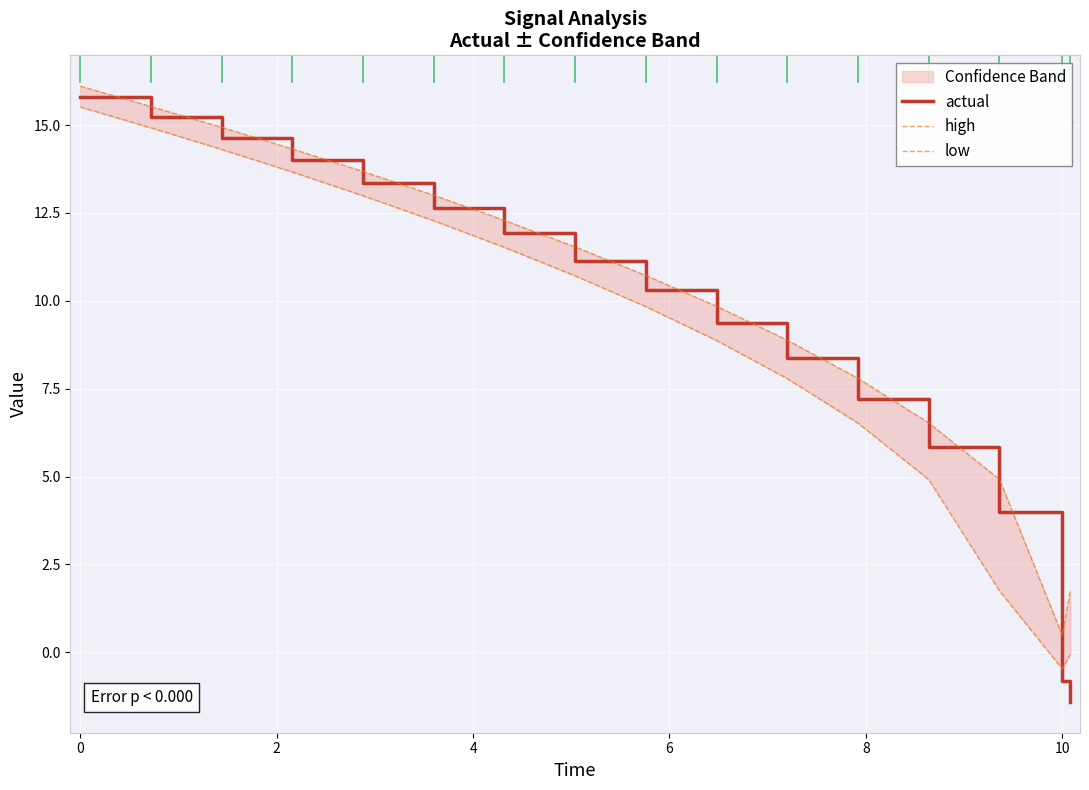

What is the highest value of the actual series?

15.8